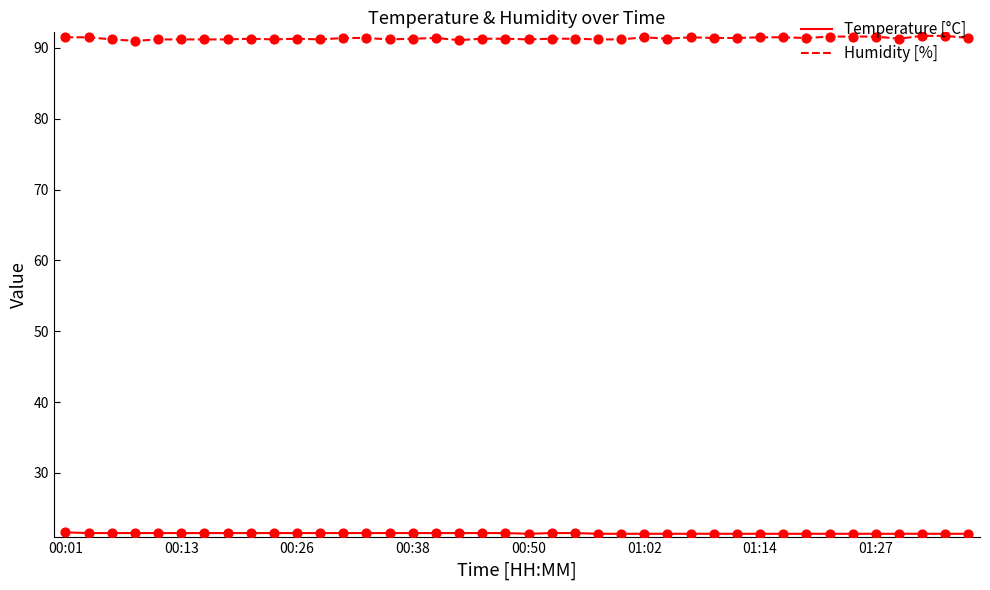

Which series has the largest total across all categories?

Humidity [%]